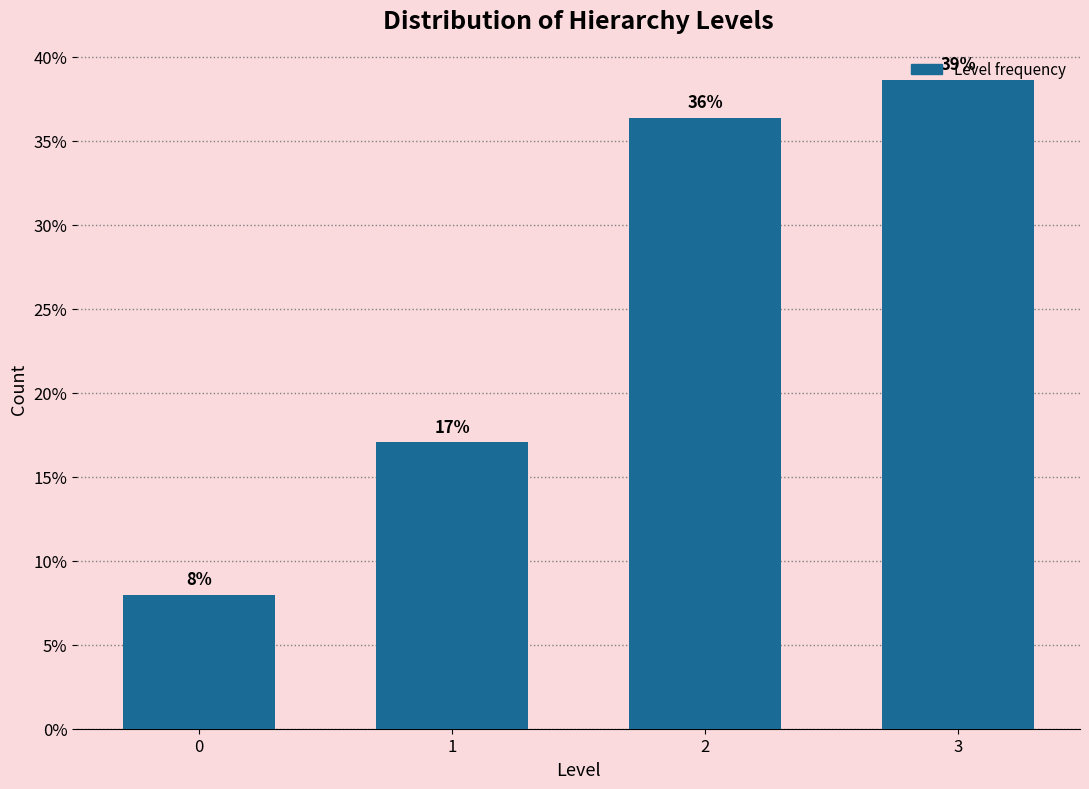

Rank the categories by value from lowest to highest.

0, 1, 2, 3